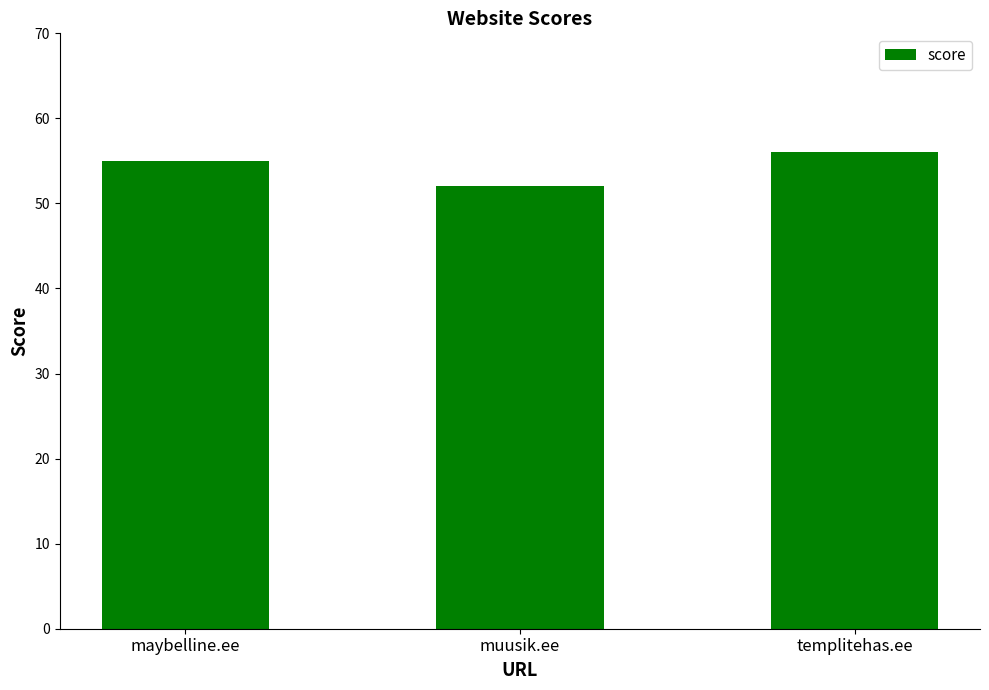

Are the bars horizontal?

No